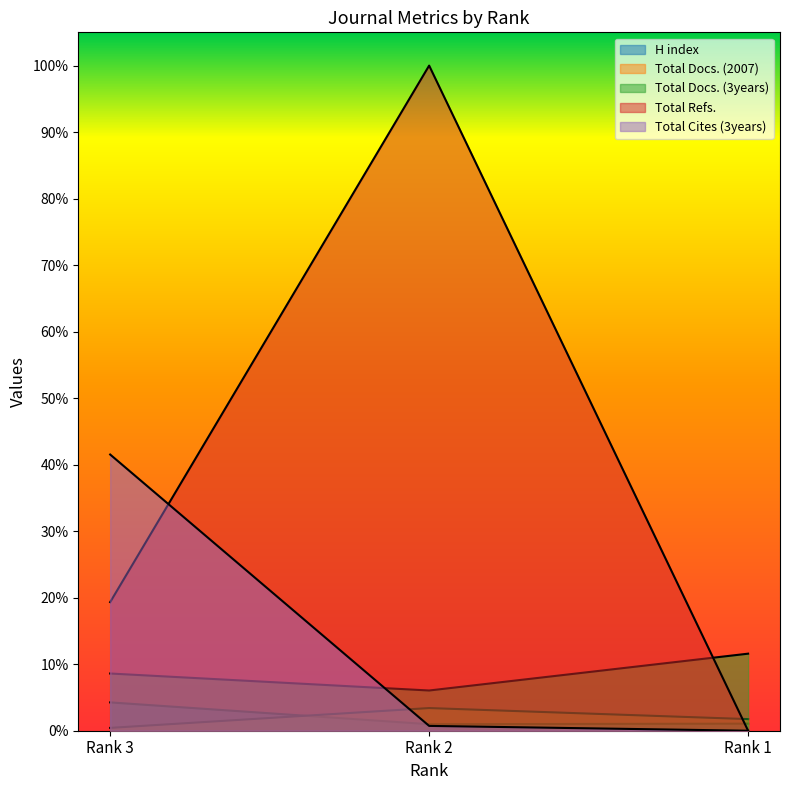

Which series has the widest spread of values?

Total Refs.